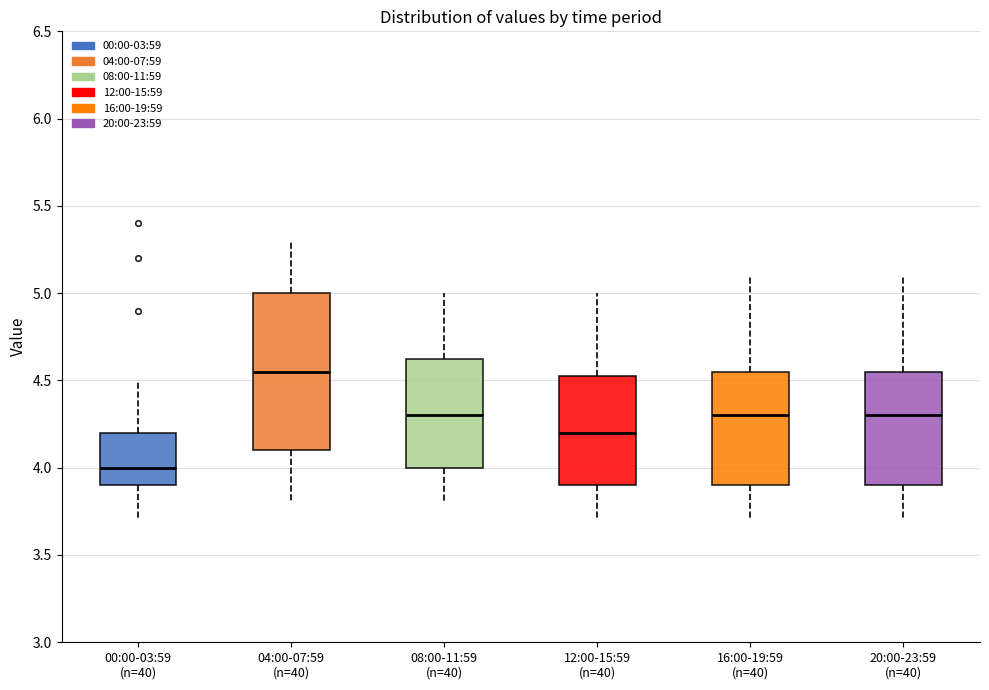

Which box's median line is the highest?

04:00-07:59 (n=40)